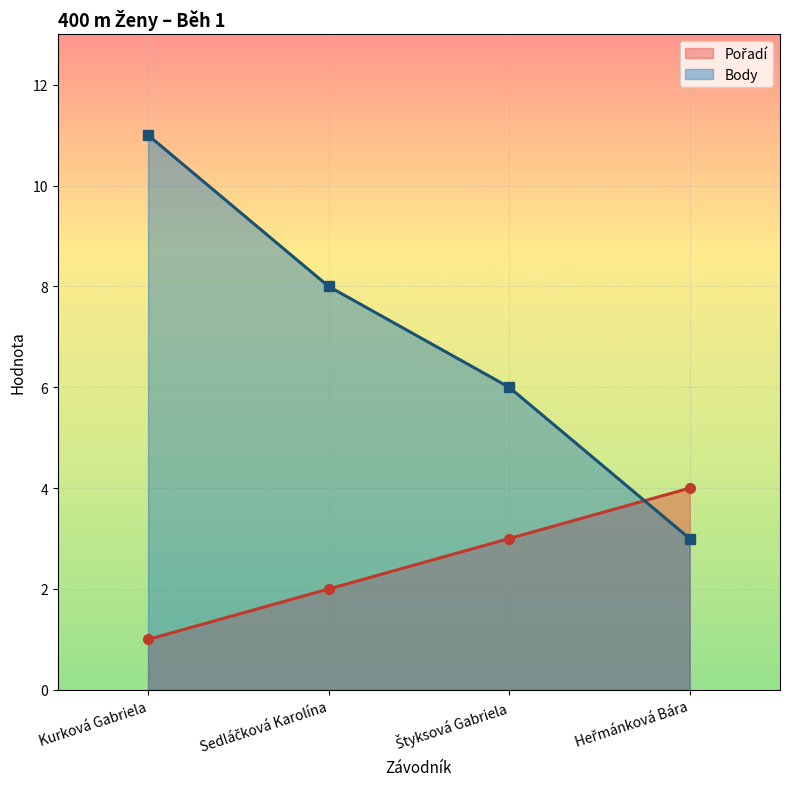

What is the label of the 1st point from the right?

Heřmánková Bára